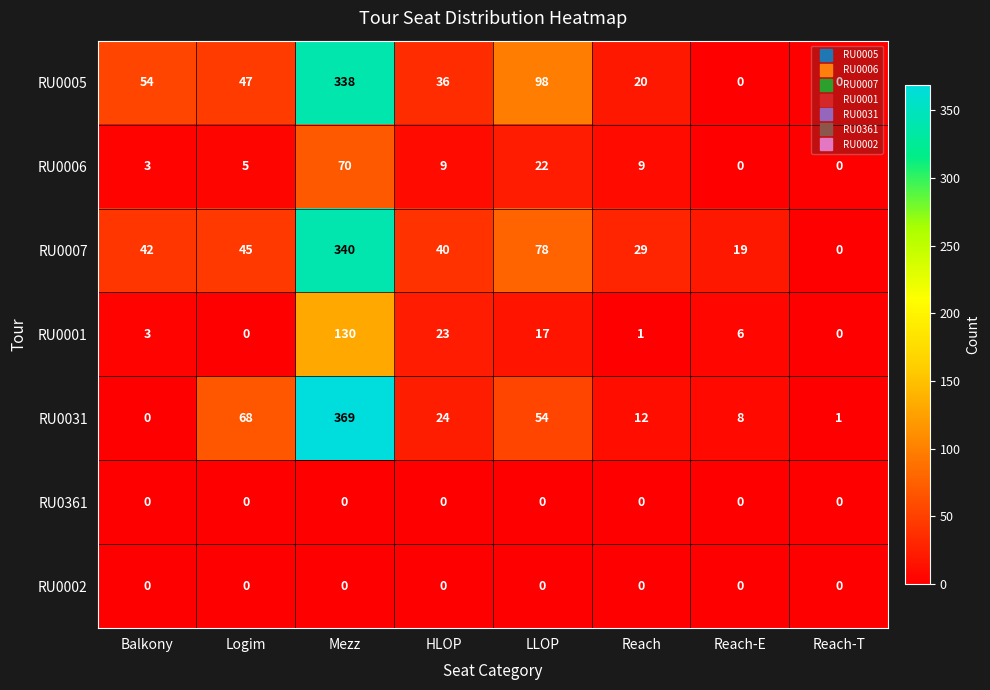

At which label is RU0007 closest to 170?

LLOP